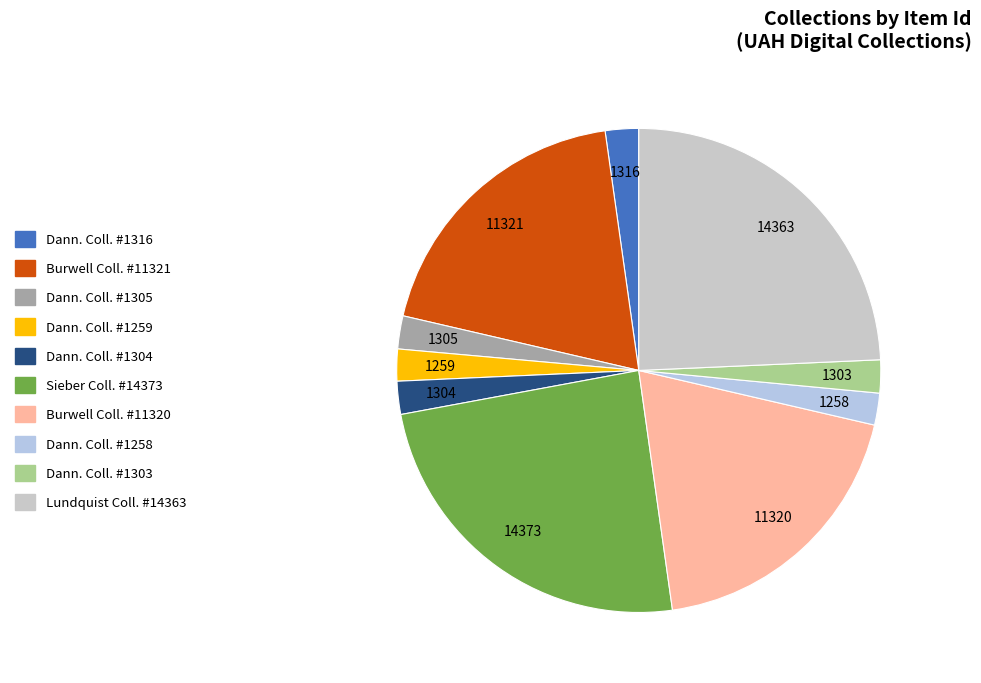

How many segments does this pie chart have?

10